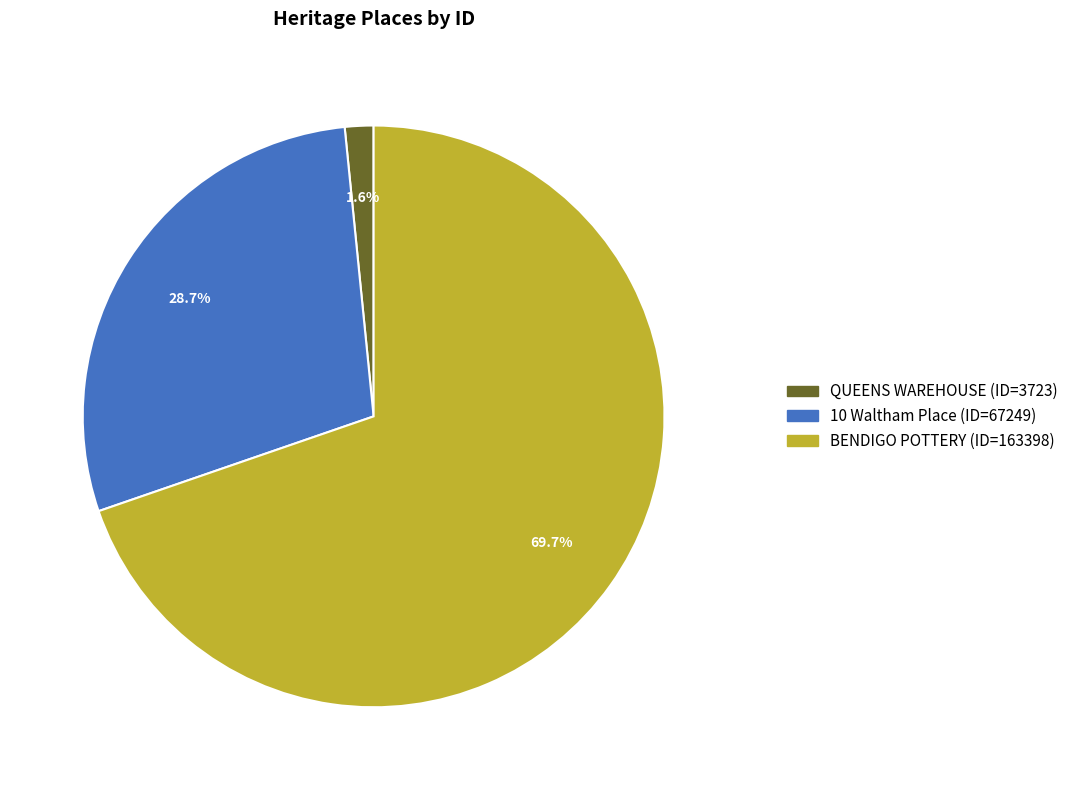

What is the total percentage of QUEENS WAREHOUSE and BENDIGO POTTERY?

71.3%